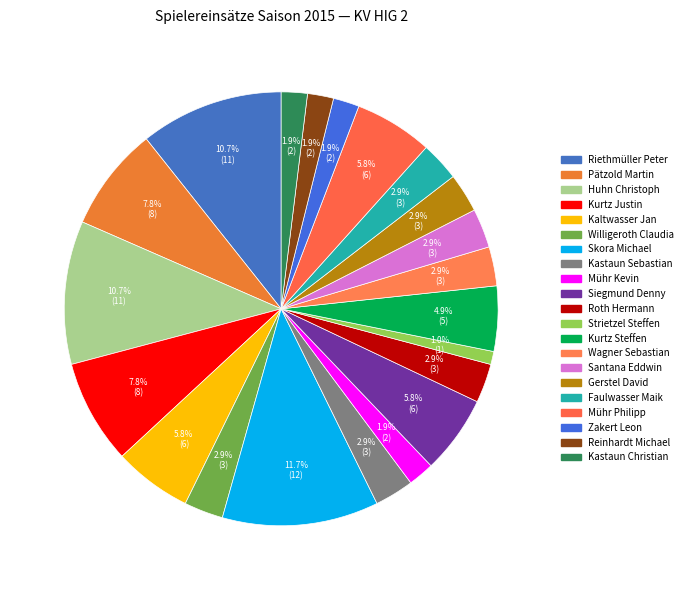

Between Roth Hermann and Mühr Philipp, which is larger?

Mühr Philipp